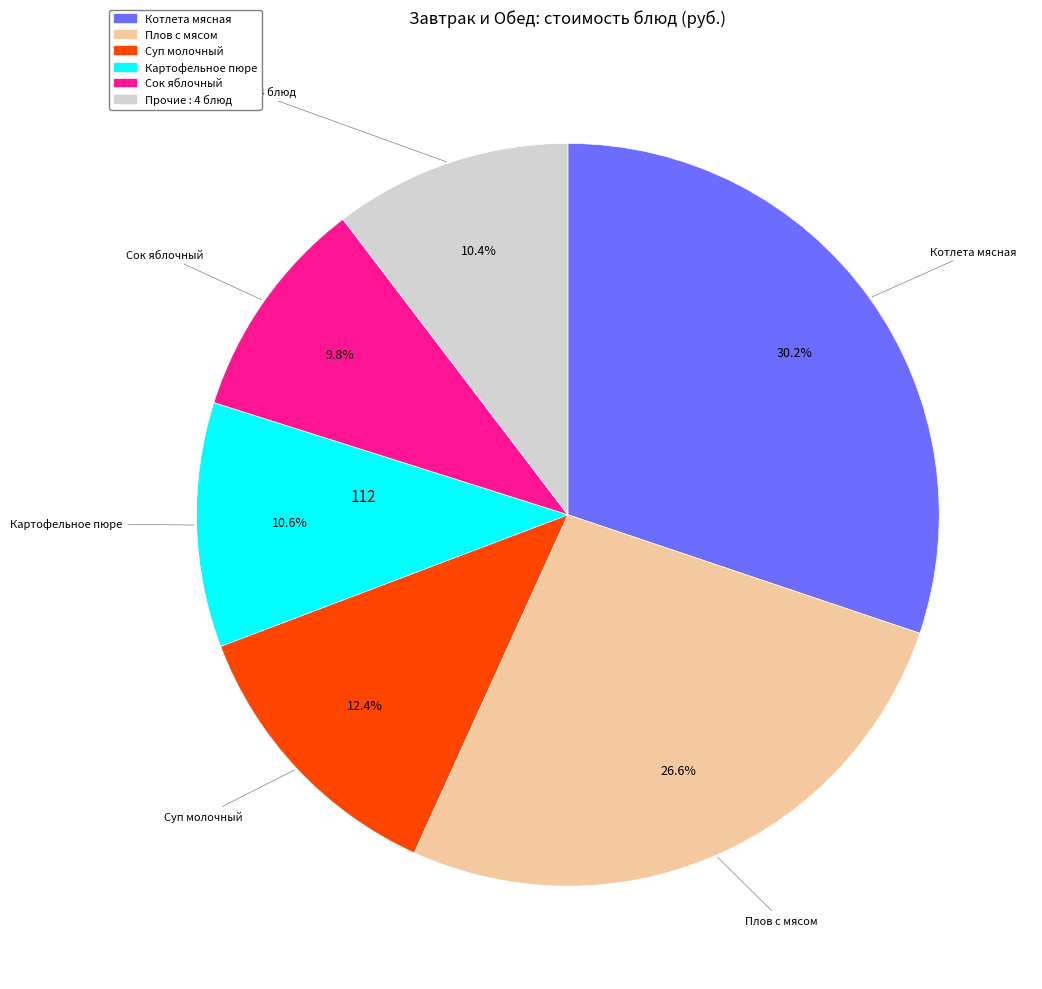

Does any single category account for the majority?

No